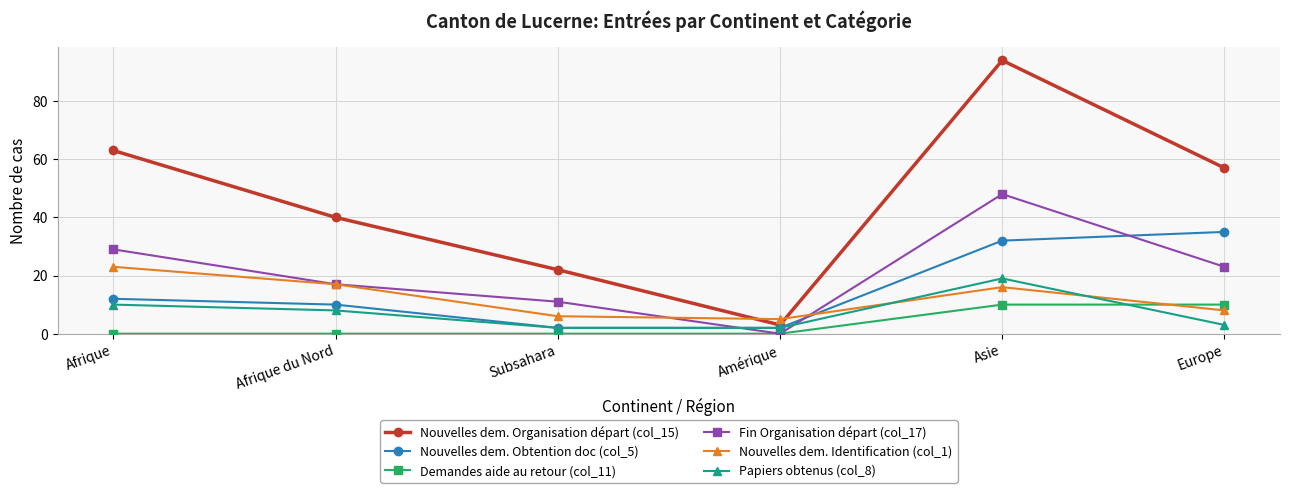

The Nouvelles dem. Organisation départ (col_15) series shows 94 at Asie. True or false?

True